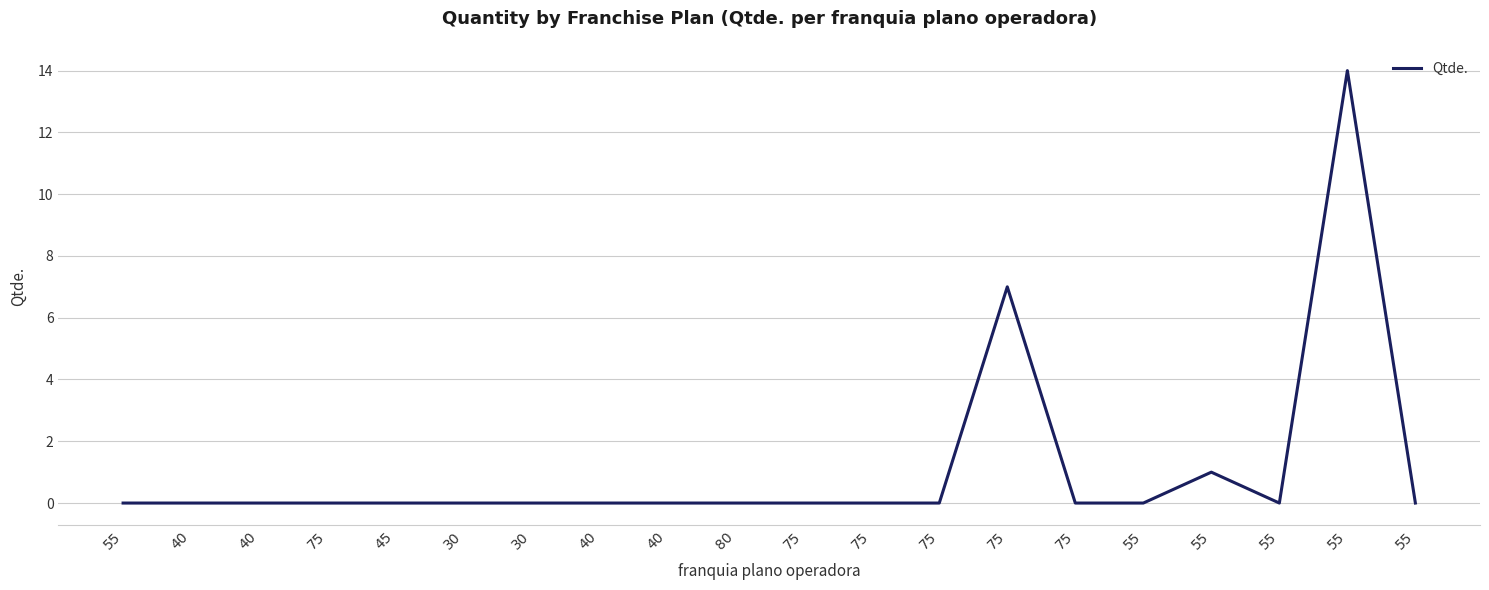

How many interior local valleys (lower than both neighbors) does the data have?

1